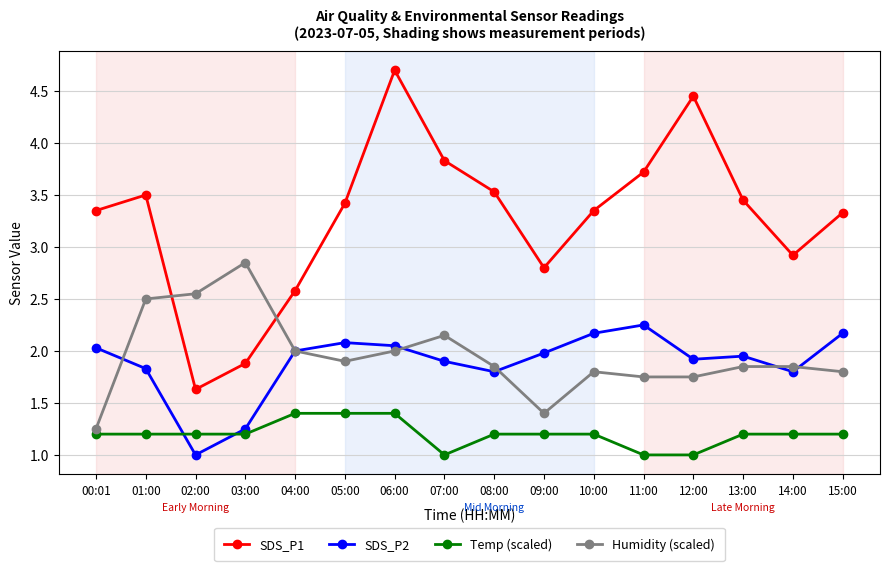

True or false: SDS_P2 has more than 1 points higher than both neighbors.

True